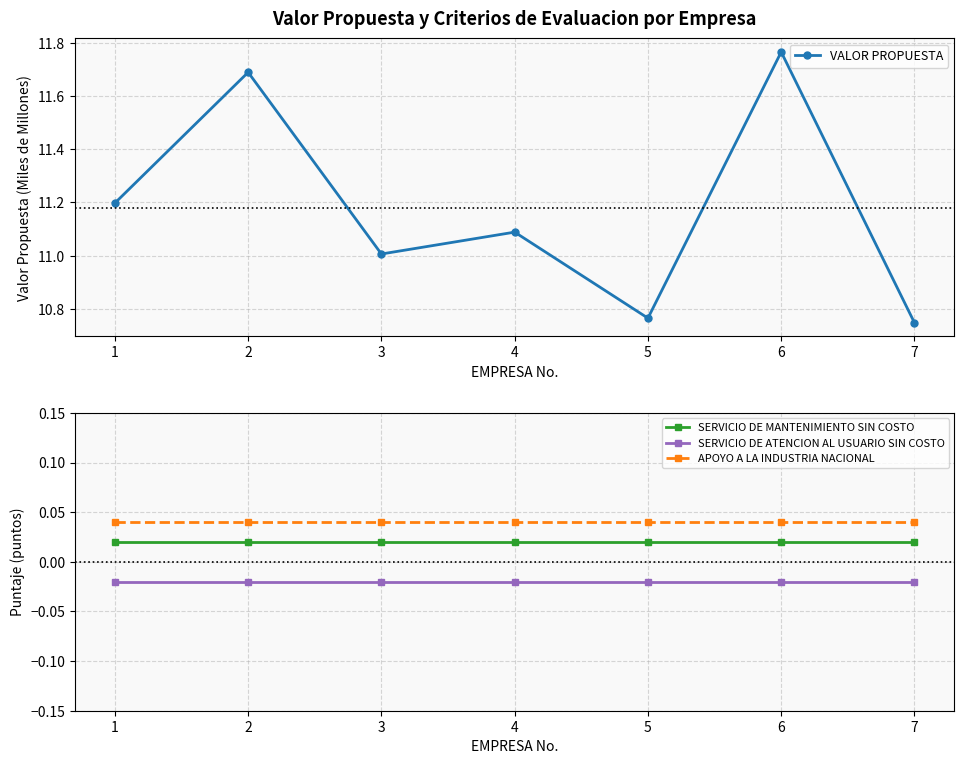

List the series in order of their peak value, lowest first.

SERVICIO DE ATENCION AL USUARIO SIN COSTO, SERVICIO DE MANTENIMIENTO SIN COSTO, APOYO A LA INDUSTRIA NACIONAL, VALOR PROPUESTA